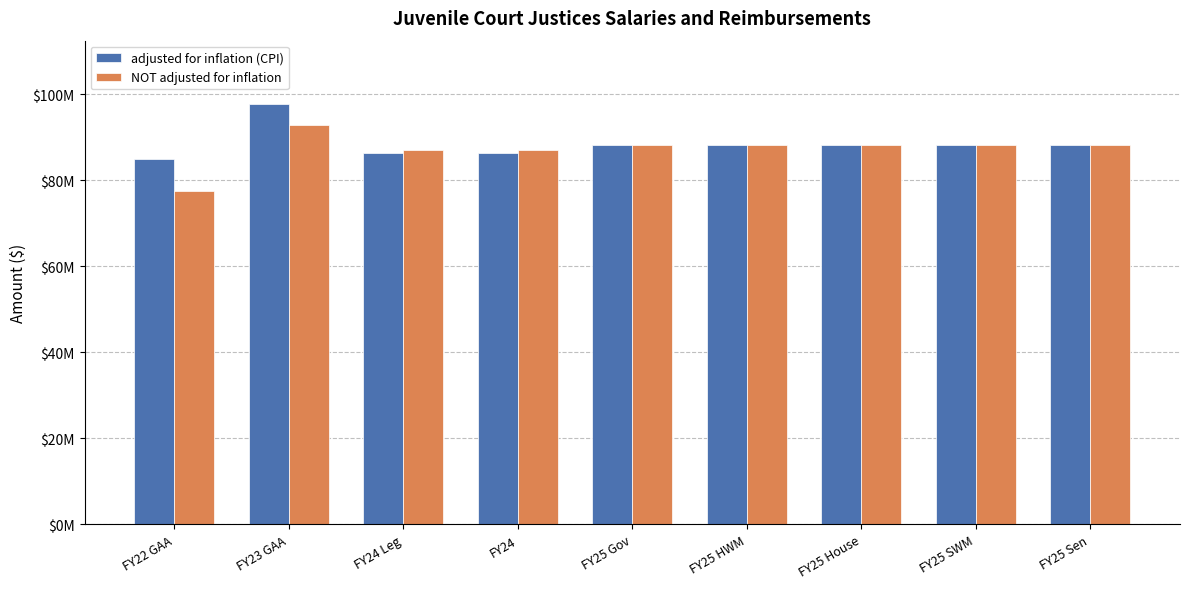

Reading right to left, what are all the values shown in this chart?

adjusted for inflation (CPI): FY25 Sen=88179084	FY25 SWM=88179084	FY25 House=88179084	FY25 HWM=88179084	FY25 Gov=88179084	FY24=86384767	FY24 Leg=86384767	FY23 GAA=97790813	FY22 GAA=85052930
NOT adjusted for inflation: FY25 Sen=88179084	FY25 SWM=88179084	FY25 House=88179084	FY25 HWM=88179084	FY25 Gov=88179084	FY24=87148436	FY24 Leg=87148436	FY23 GAA=92852039	FY22 GAA=77521032